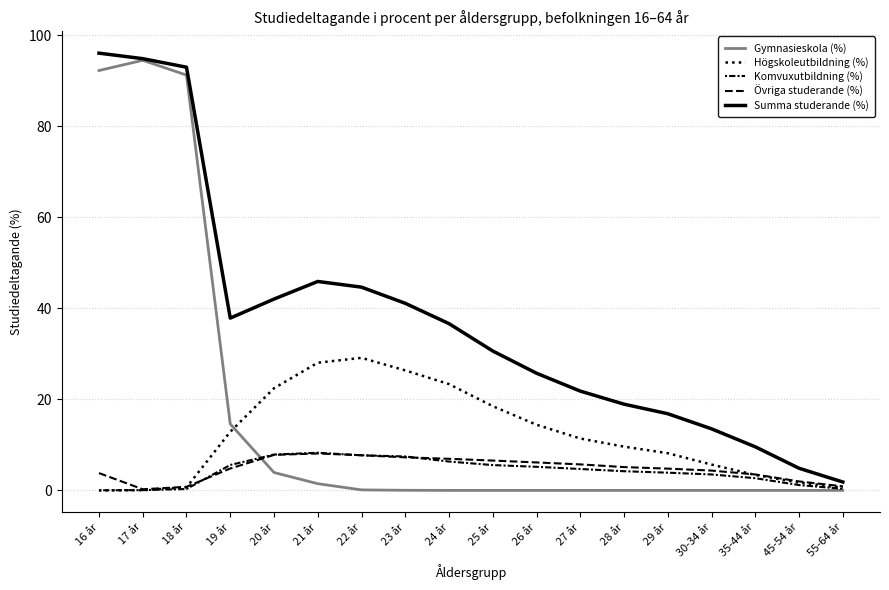

Is this an area chart (filled region under the line)?

No